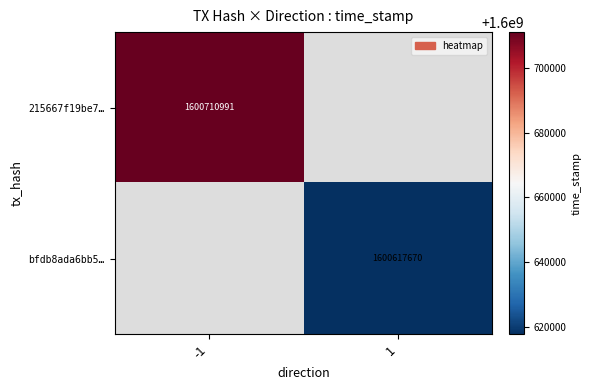

True or false: bfdb8ada6bb5… has a value of 1015706106 at 1.

False